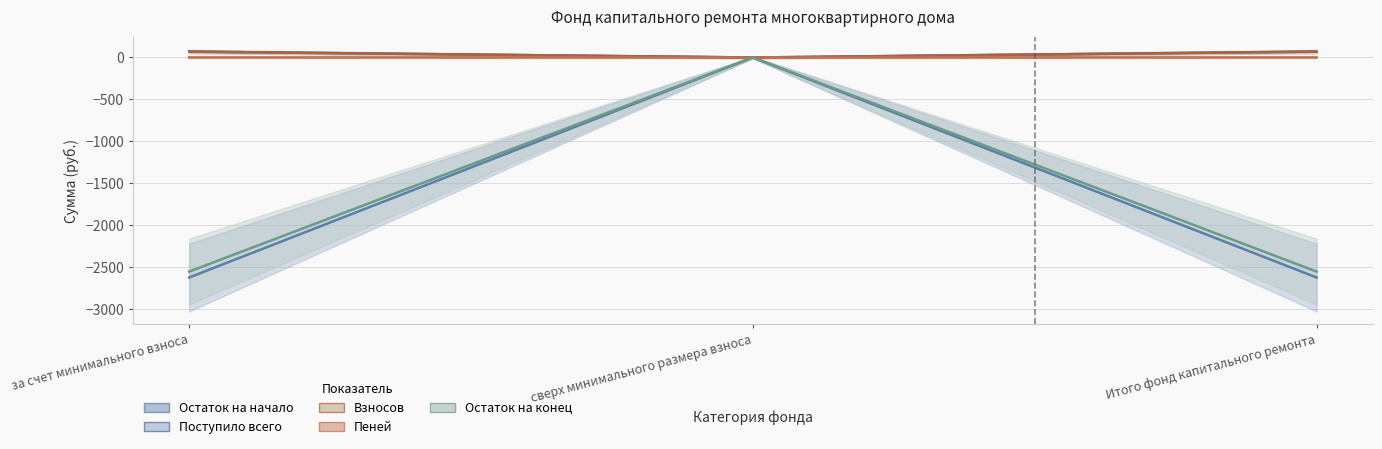

Rank the series by their maximum value, from lowest to highest.

Остаток на начало (линия), Остаток на конец (линия), Пеней (линия), Взносов (линия), Поступило всего (линия)